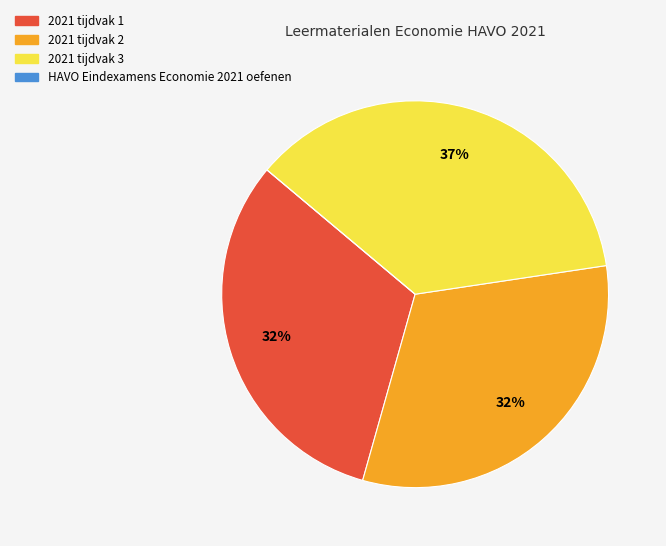

To the nearest percent, what is the difference between the 2021 tijdvak 3 and 2021 tijdvak 1 slice percentages?

5%